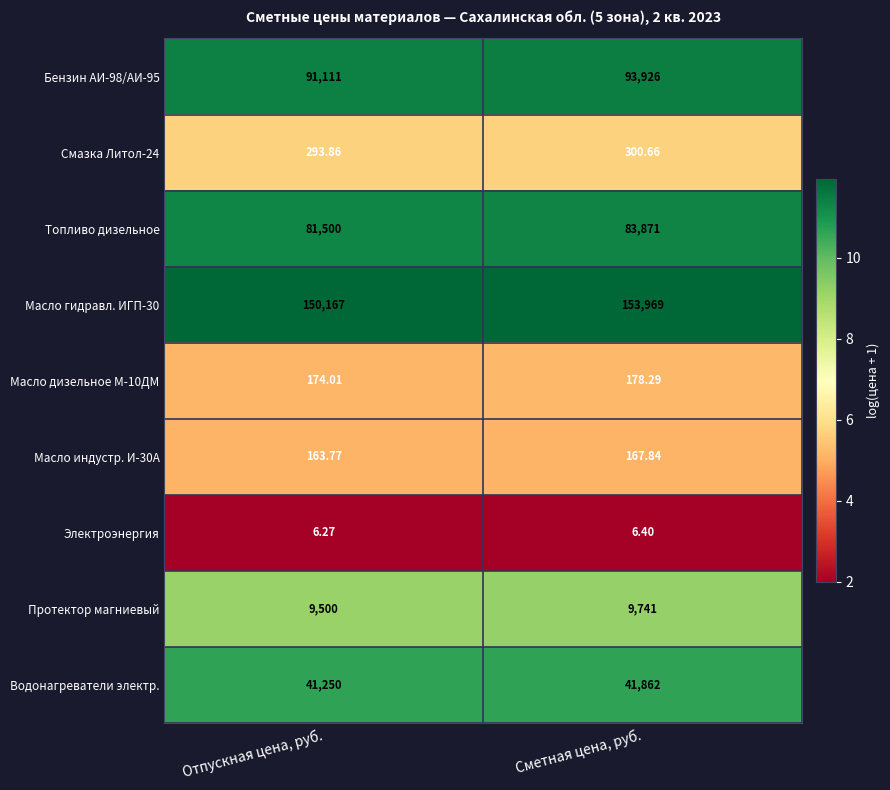

At which category is the sum across all series the highest?

Сметная цена, руб.